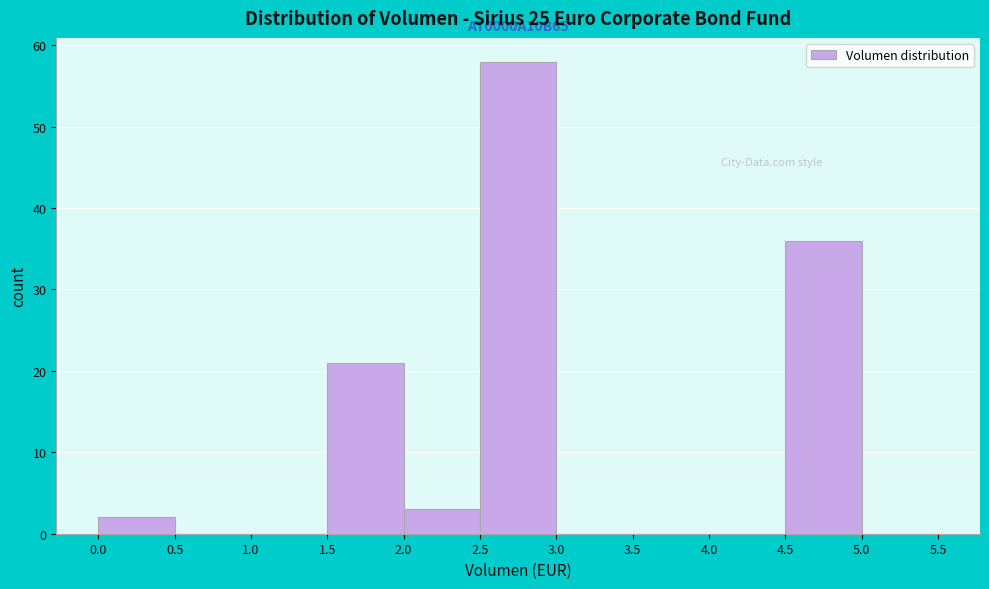

Over which range of the x-axis is the bar tallest?

2.5 to 3.0